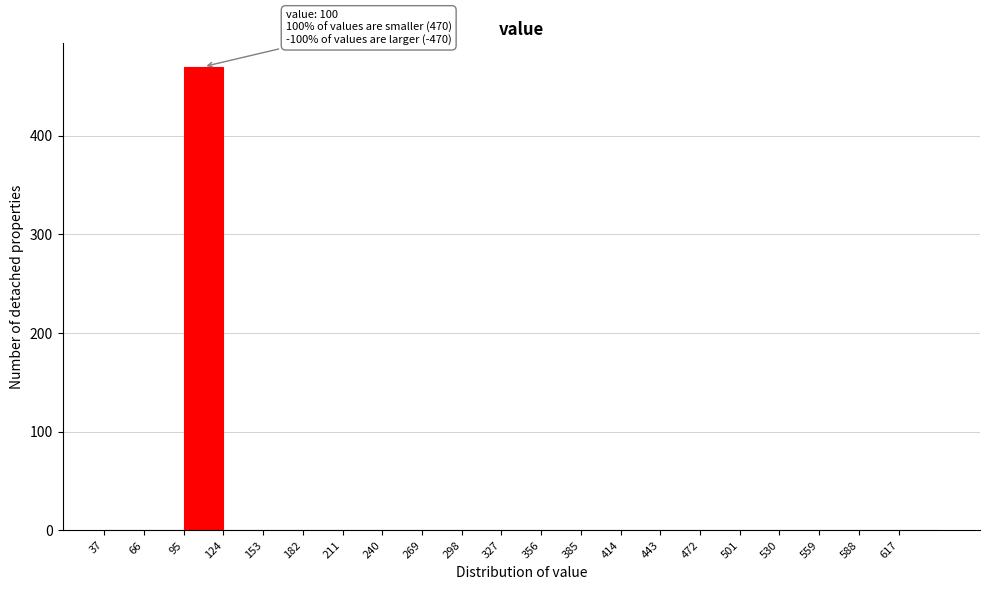

Over which range of the x-axis is the bar tallest?

95 to 124